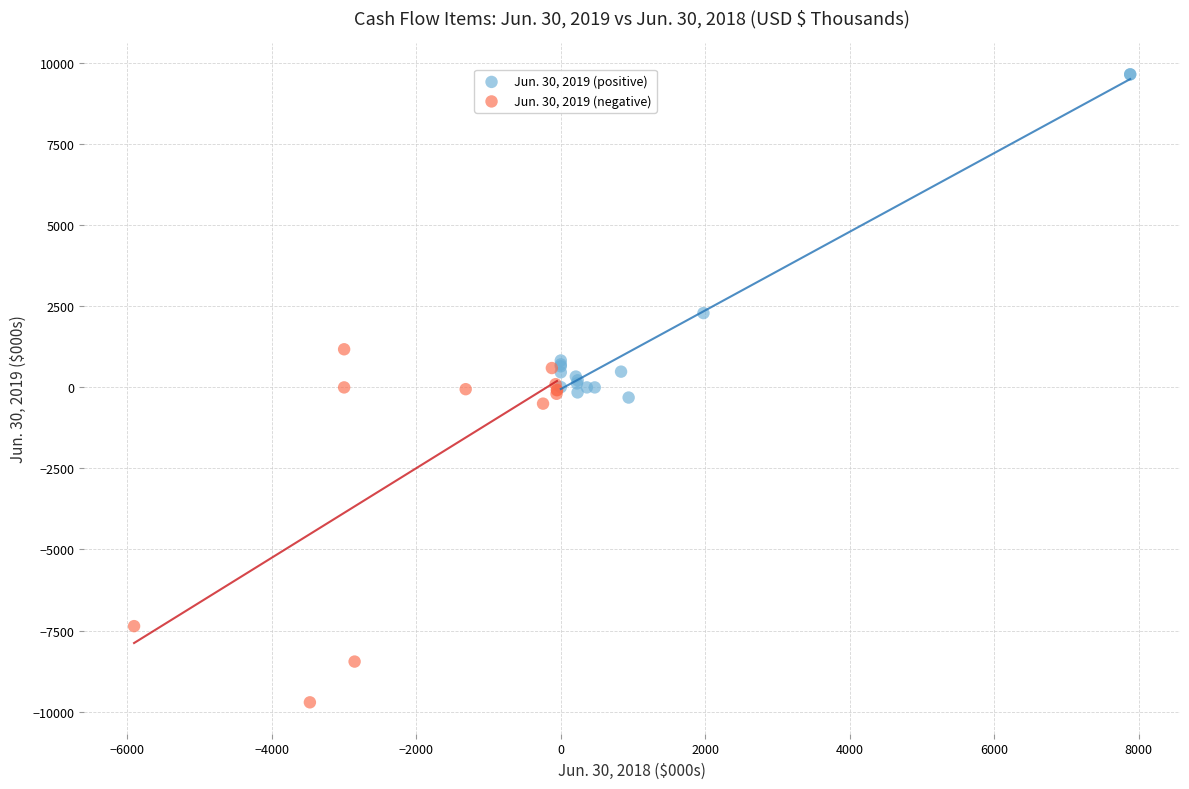

Which series reaches the minimum Y coordinate?

Jun. 30, 2019 (negative)